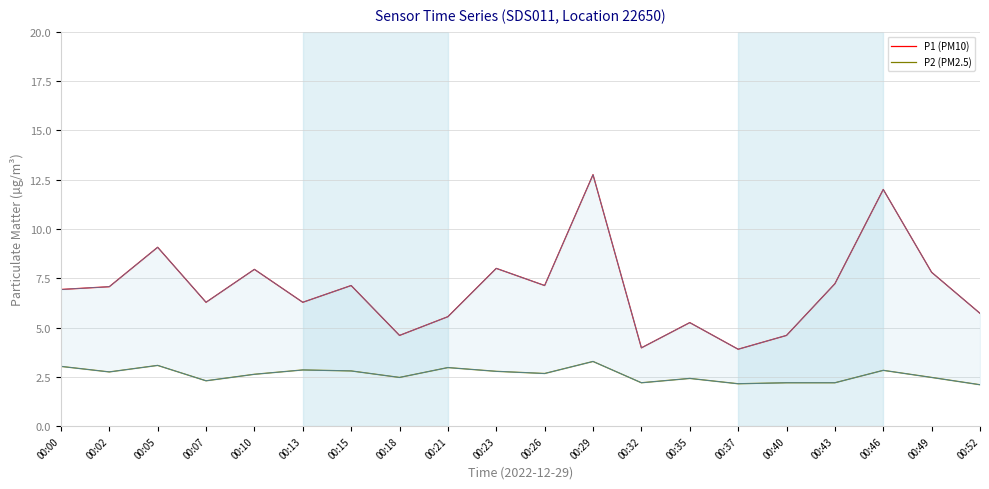

Between 00:15 and 00:23, which series saw the biggest shift?

P1 (PM10)